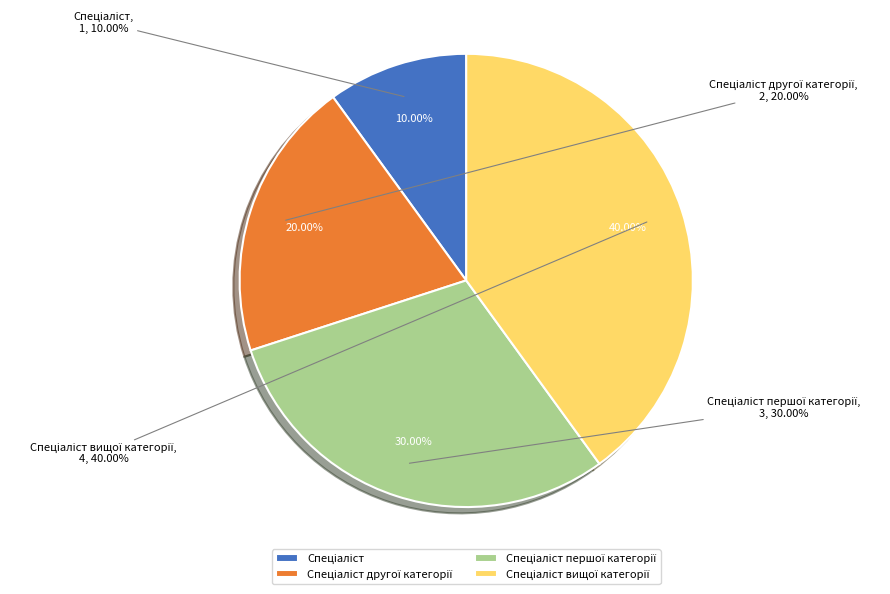

How many segments does this pie chart have?

4